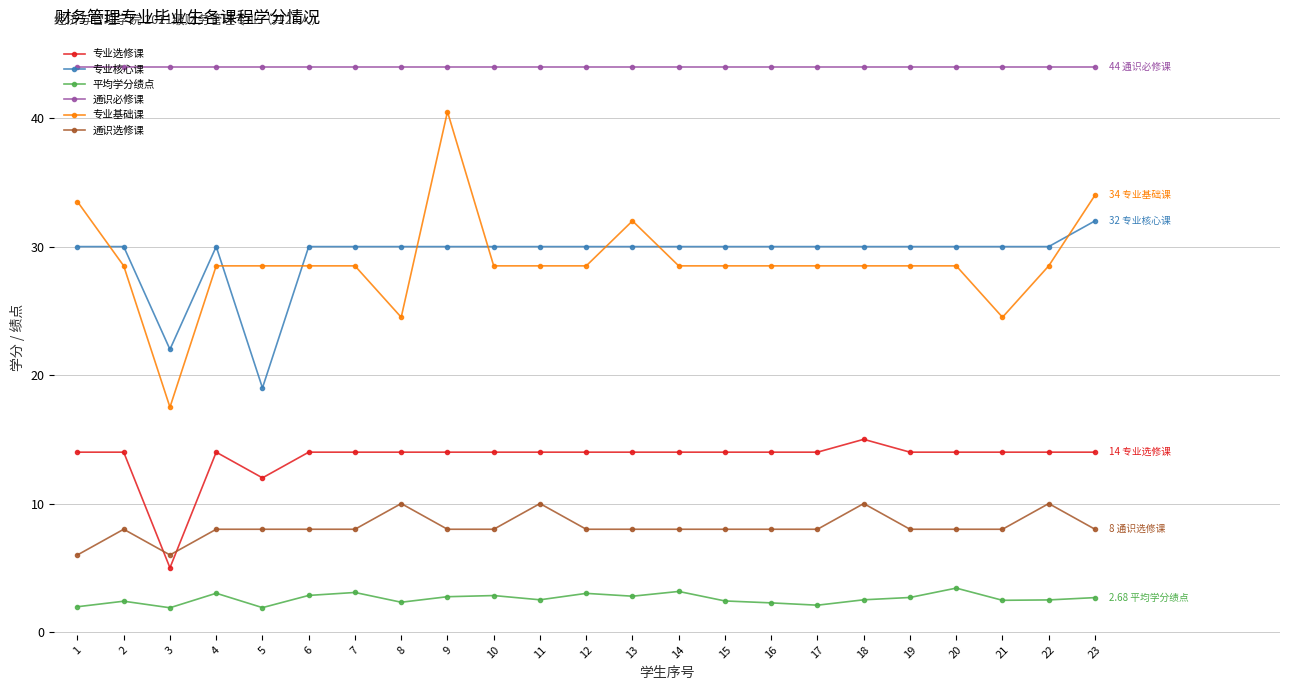

Which series has the widest spread of values?

专业基础课